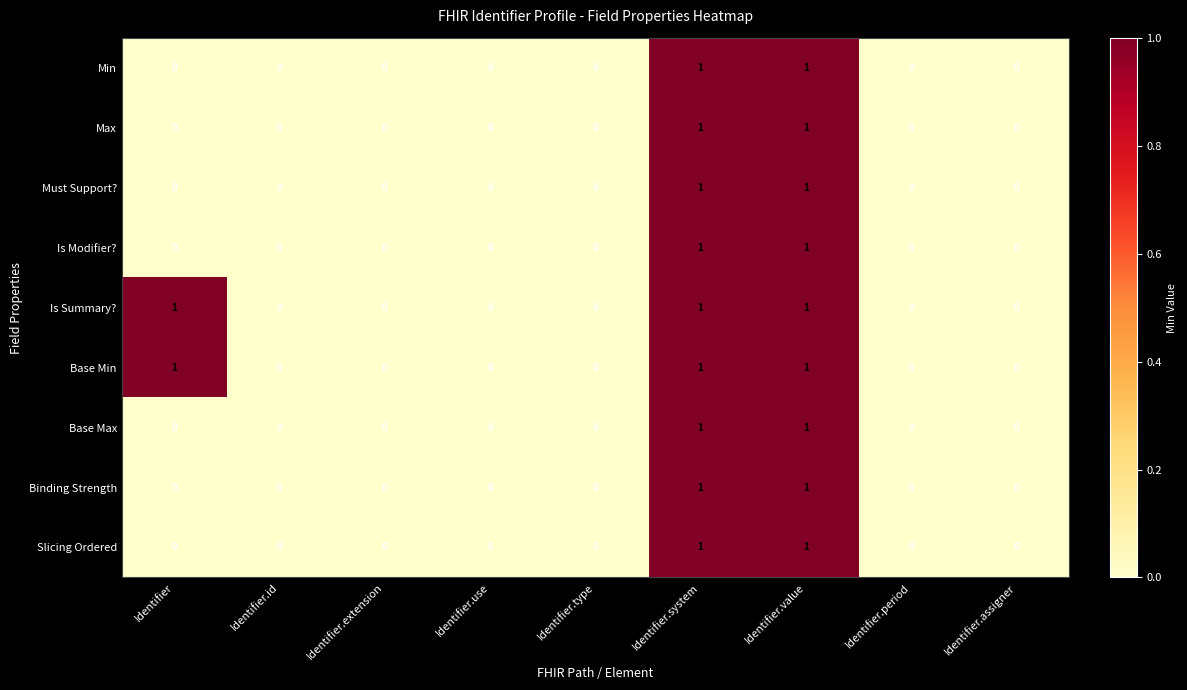

The Min series shows 0 at Identifier.period. True or false?

True